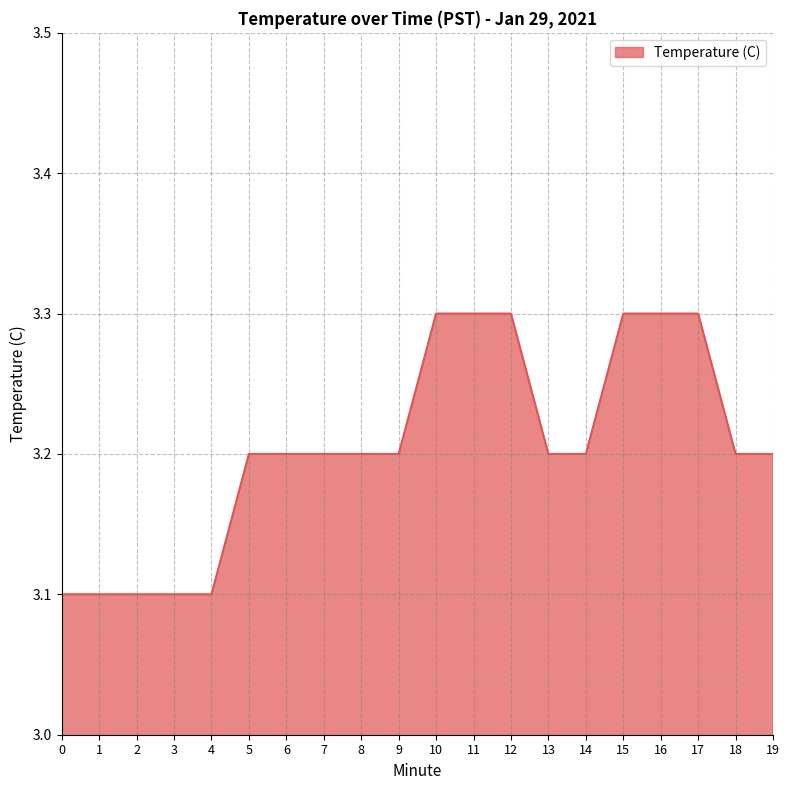

The value at 1 is 3.1. True or false?

True